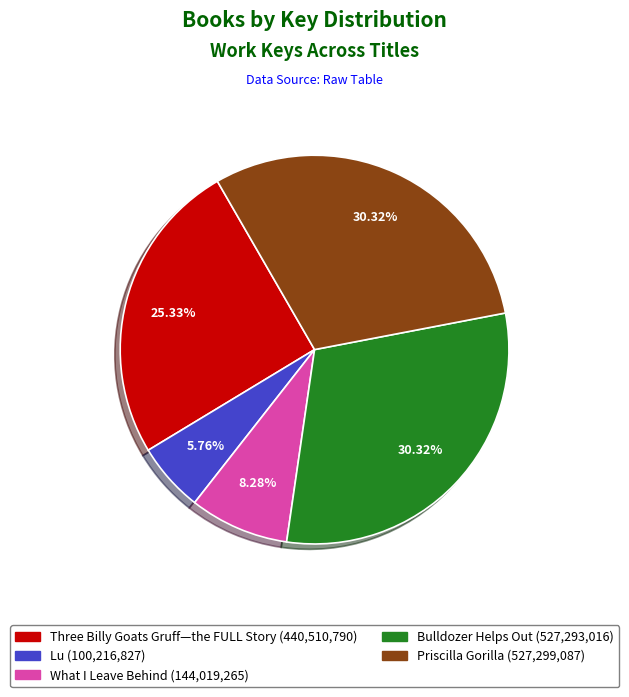

Between Lu and Bulldozer Helps Out, which is larger?

Bulldozer Helps Out